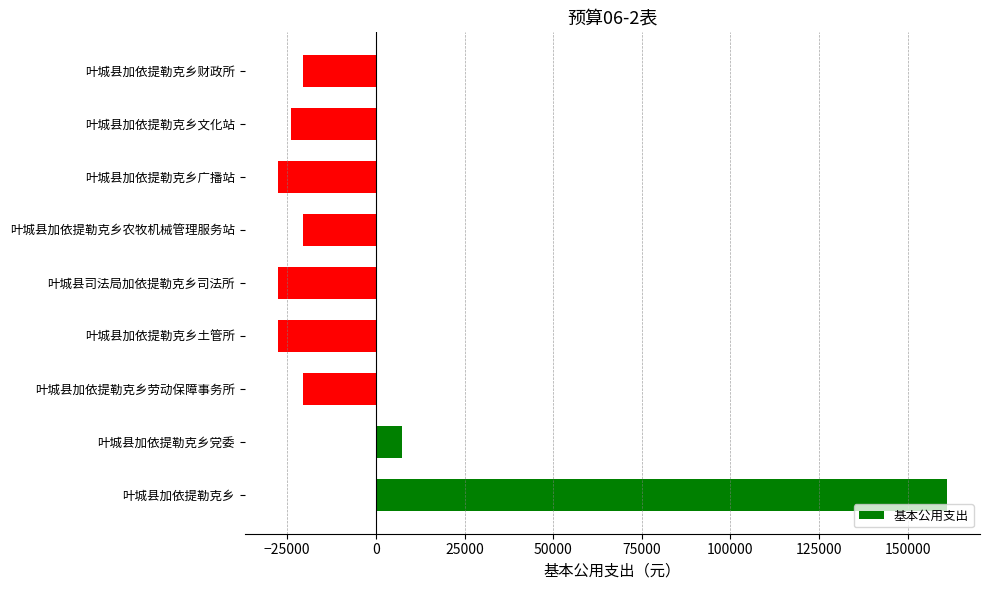

The chart shows a value of -27555.6 at 叶城县加依提勒克乡广播站. True or false?

True